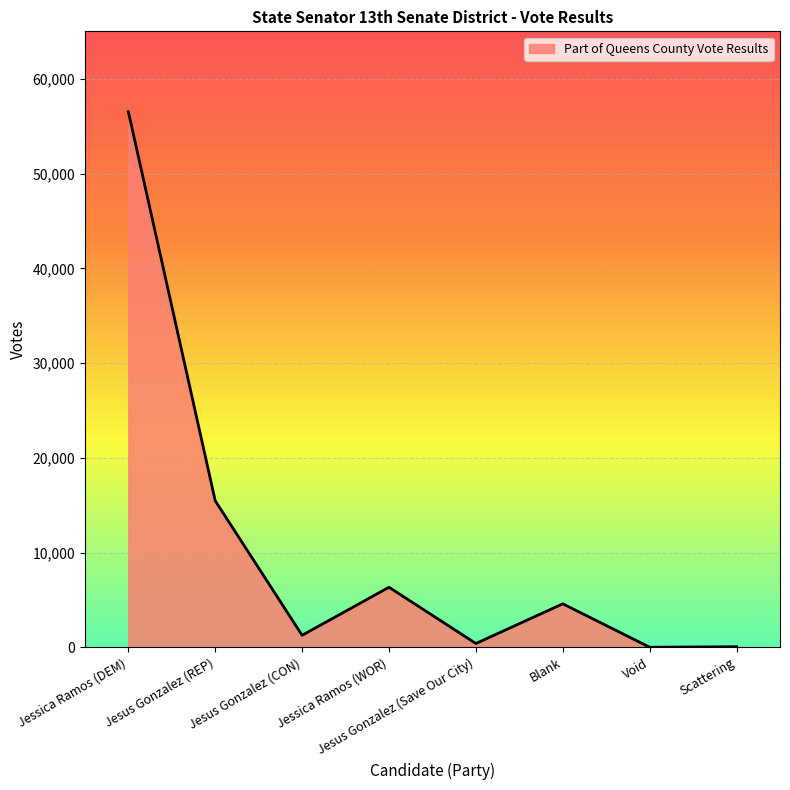

What is the greatest value displayed?

56542